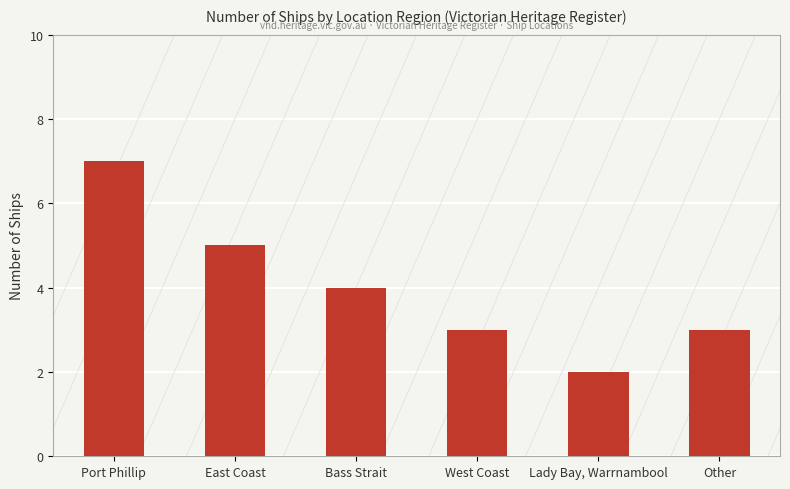

Which label corresponds to the smallest value in the chart?

Lady Bay, Warrnambool